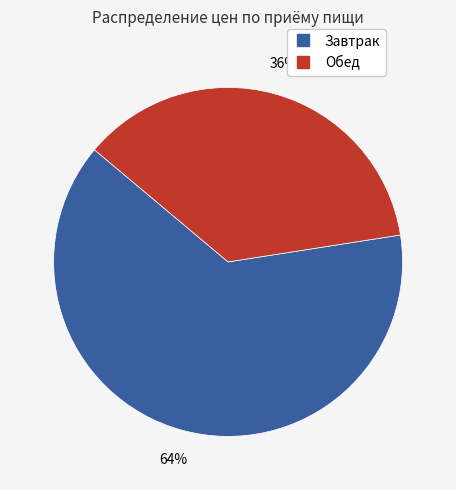

To the nearest percent, what is the average slice percentage?

50%